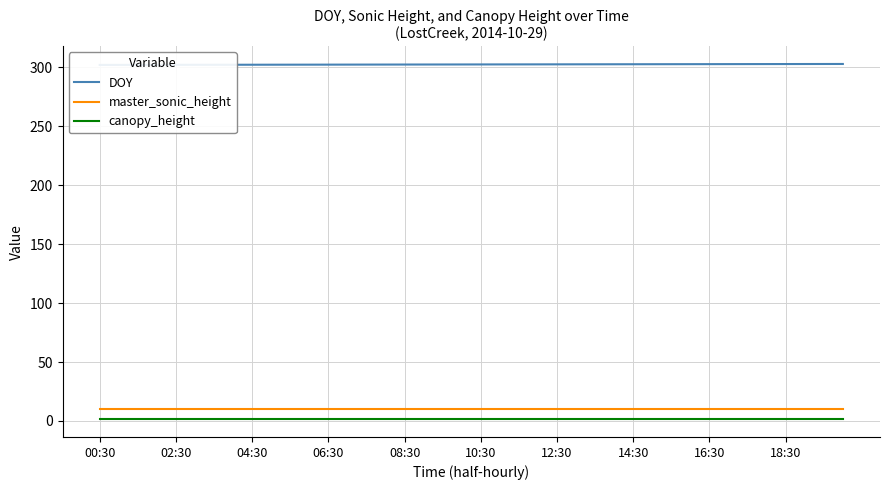

True or false: master_sonic_height and canopy_height cross at least once.

False